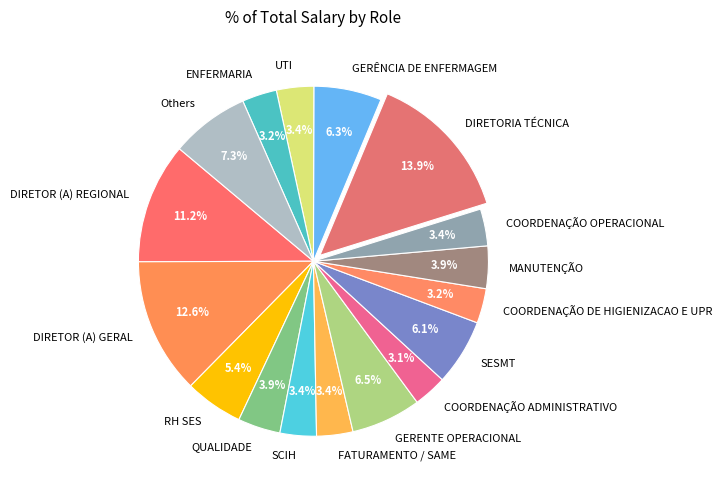

Between COORDENAÇÃO ADMINISTRATIVO and MANUTENÇÃO, which is larger?

MANUTENÇÃO